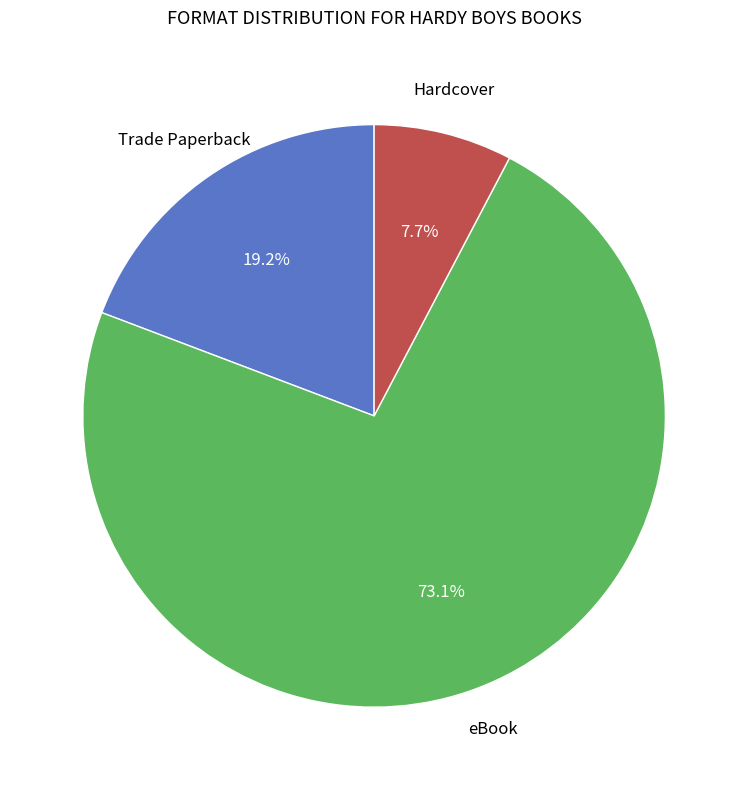

Is there any slice that represents more than half of the pie?

Yes